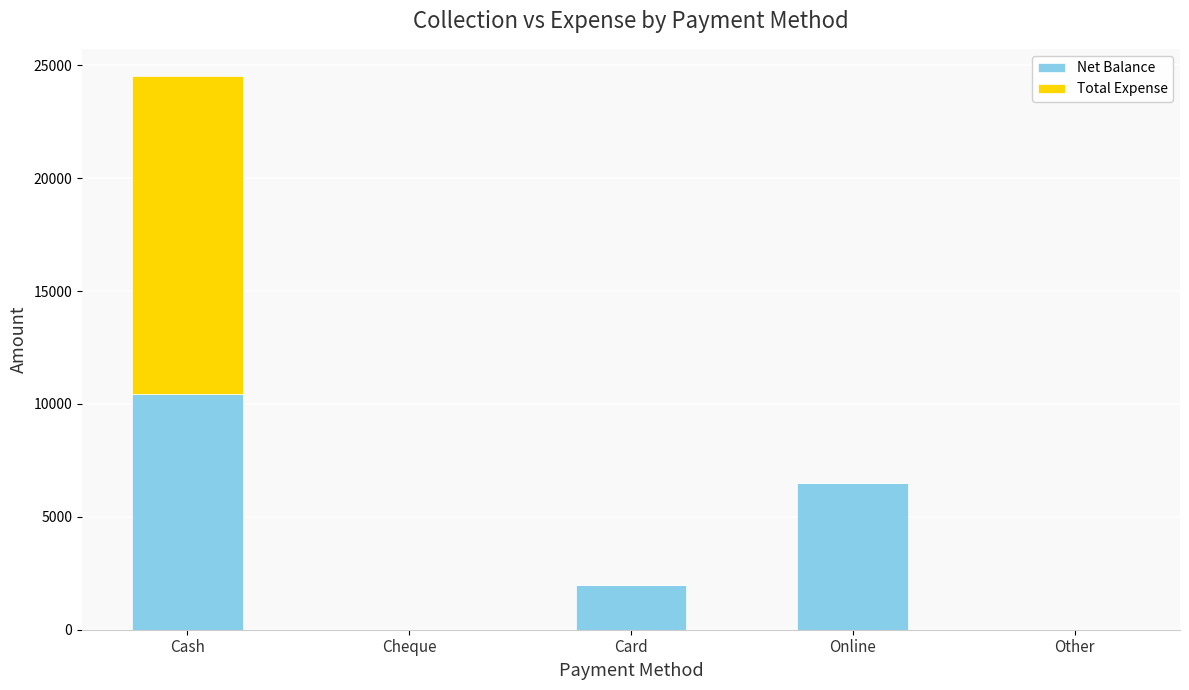

The value of Net Balance at Cheque is -7103. True or false?

False